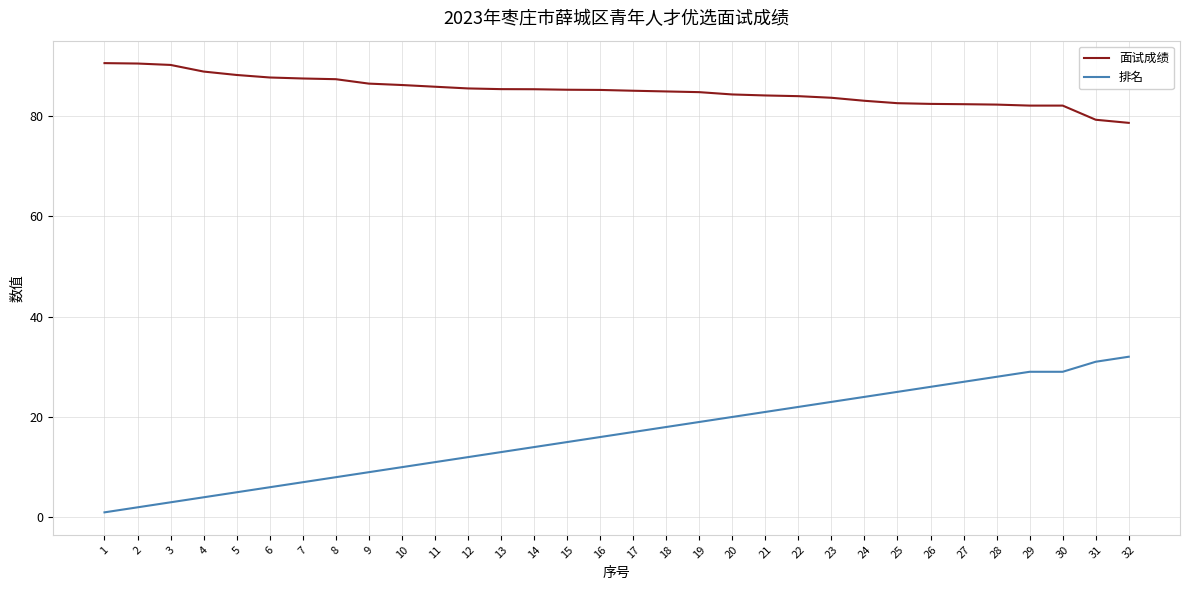

Rank the series by their maximum value, from highest to lowest.

面试成绩, 排名